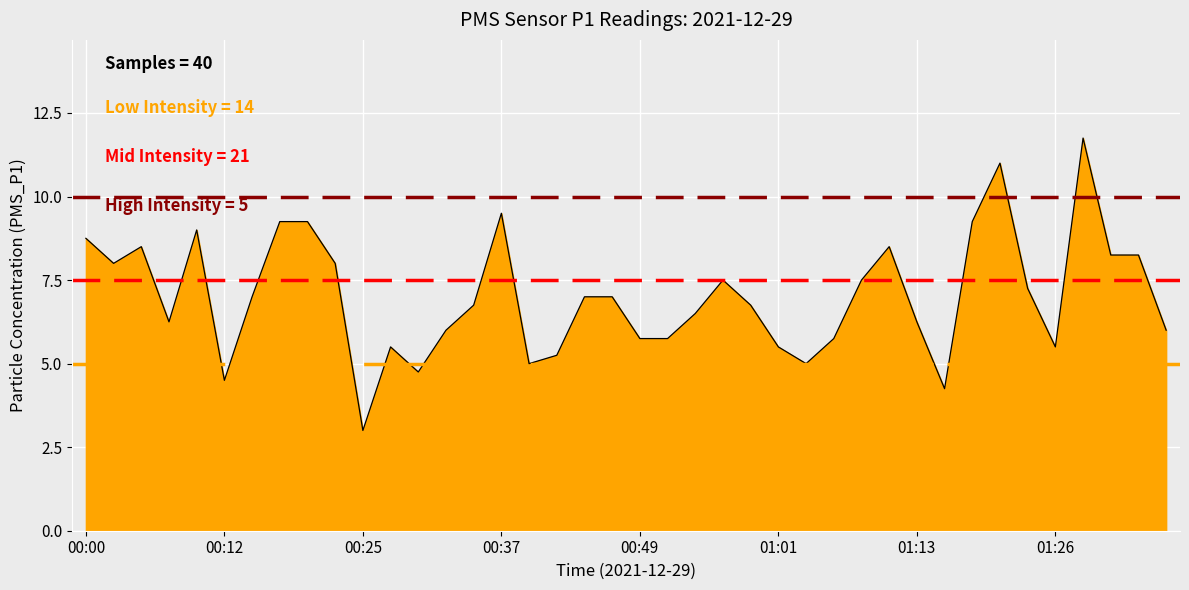

What is the minimum value shown in the chart?

3.0